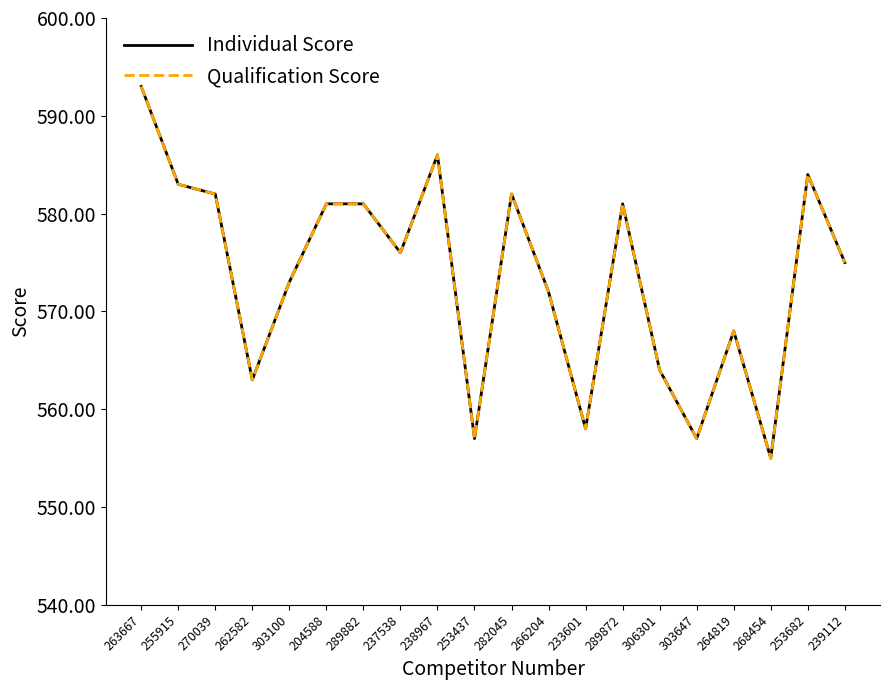

Is the value of Individual Score at 238967 greater than the value of Qualification Score at 255915?

Yes